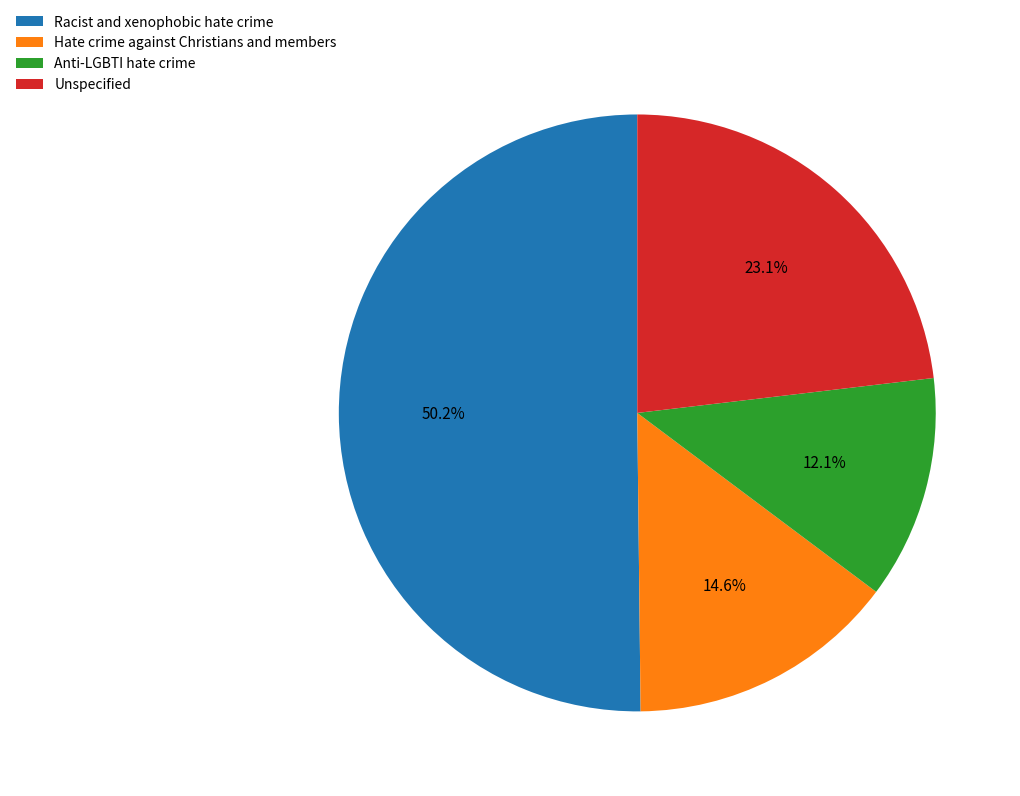

Does Anti-LGBTI hate crime represent more than half of the total?

No